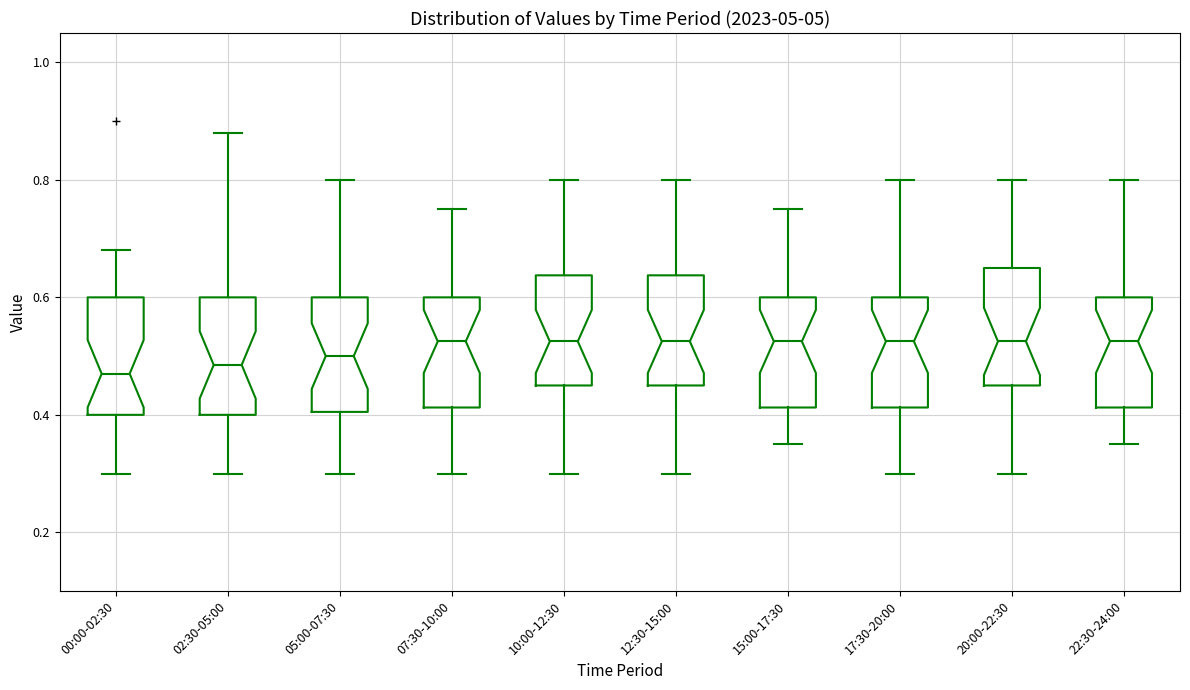

Where is the lower edge of the box for 05:00-07:30 on the y-axis? The values are not printed on the chart, so give them approximately, as read against the axis.

0.40